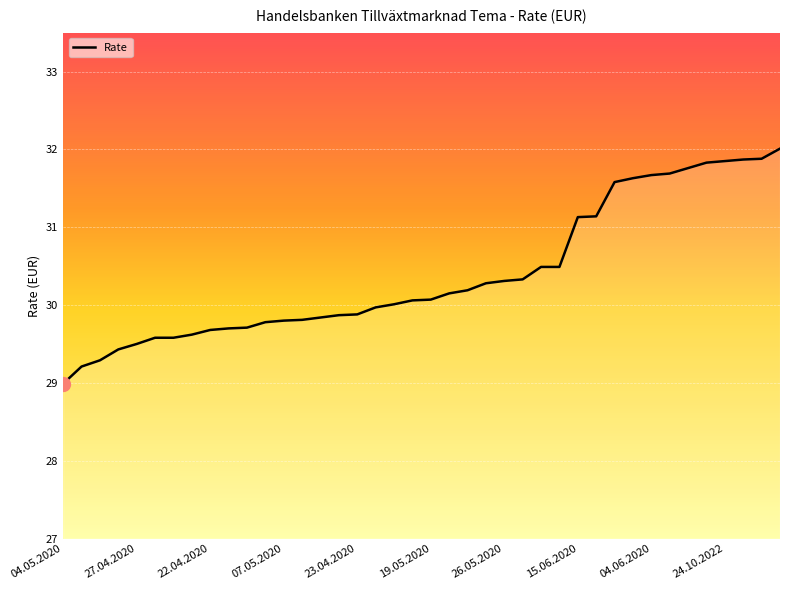

What is the maximum value shown in the chart?

32.0